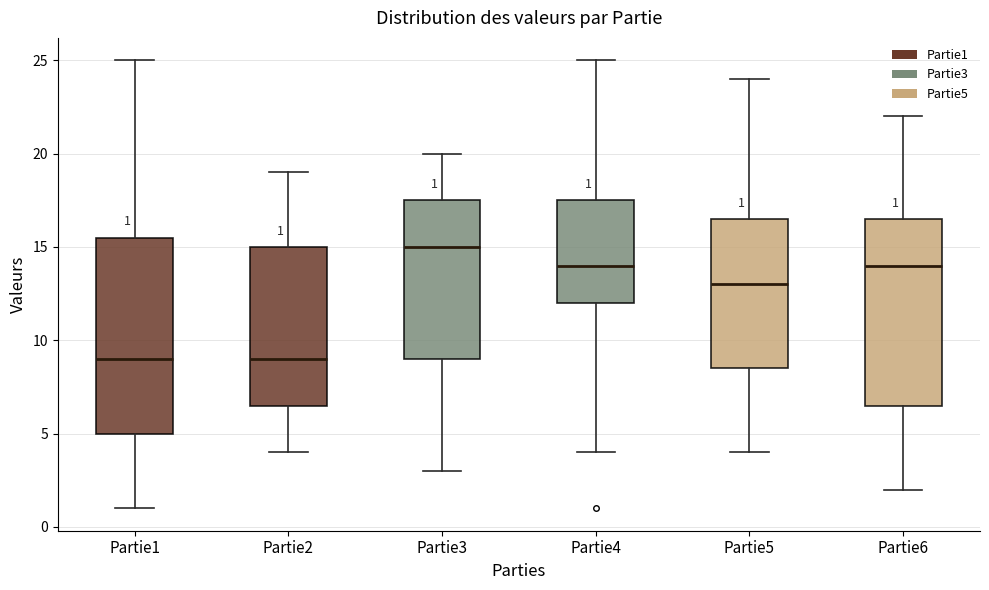

Comparing the boxes themselves (not the whiskers), which one is the tallest?

Partie1